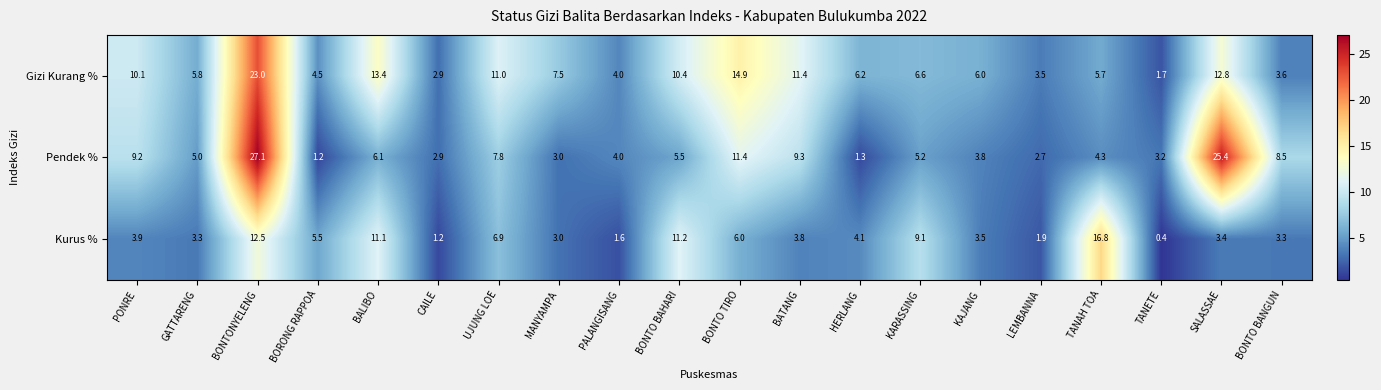

What is the difference between the second highest and minimum values in the Gizi Kurang % series?

13.2